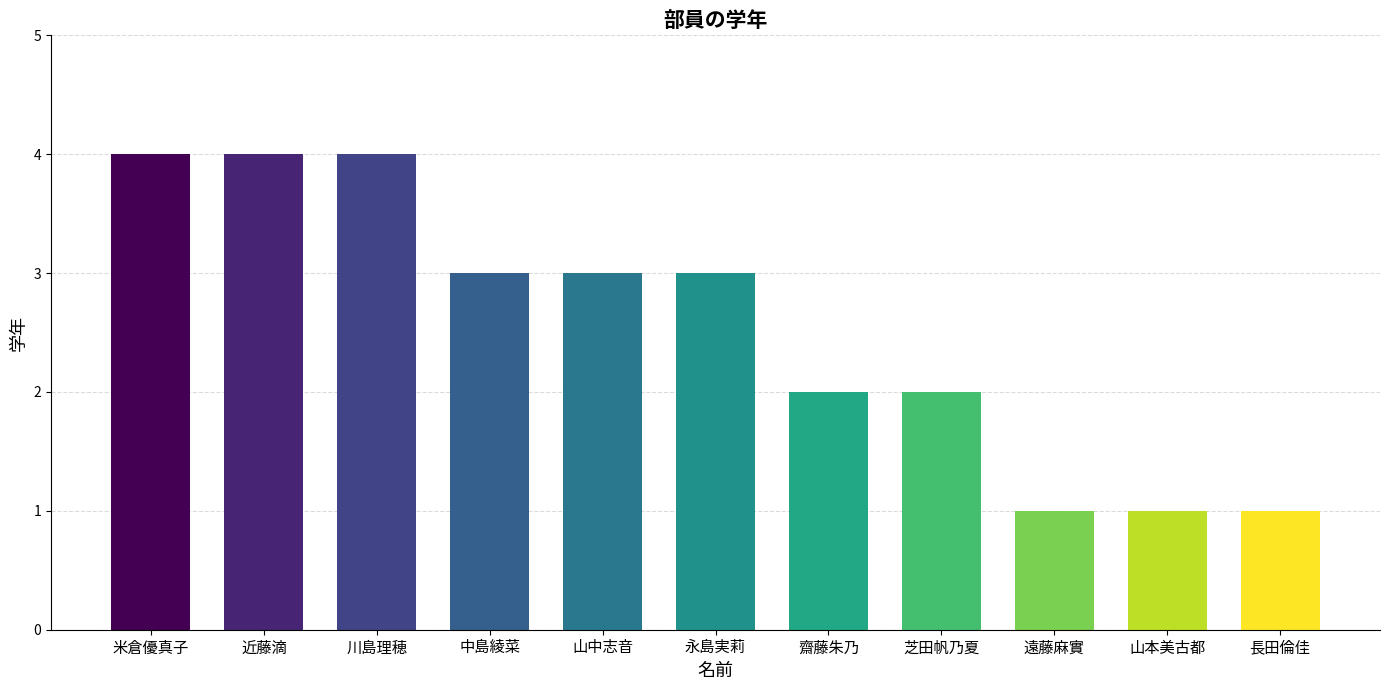

What is the average value?

3